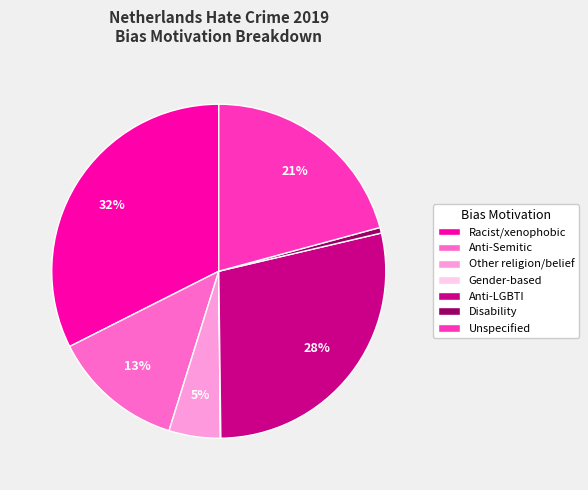

To the nearest percent, what is the difference between the largest and smallest slice percentages?

32%